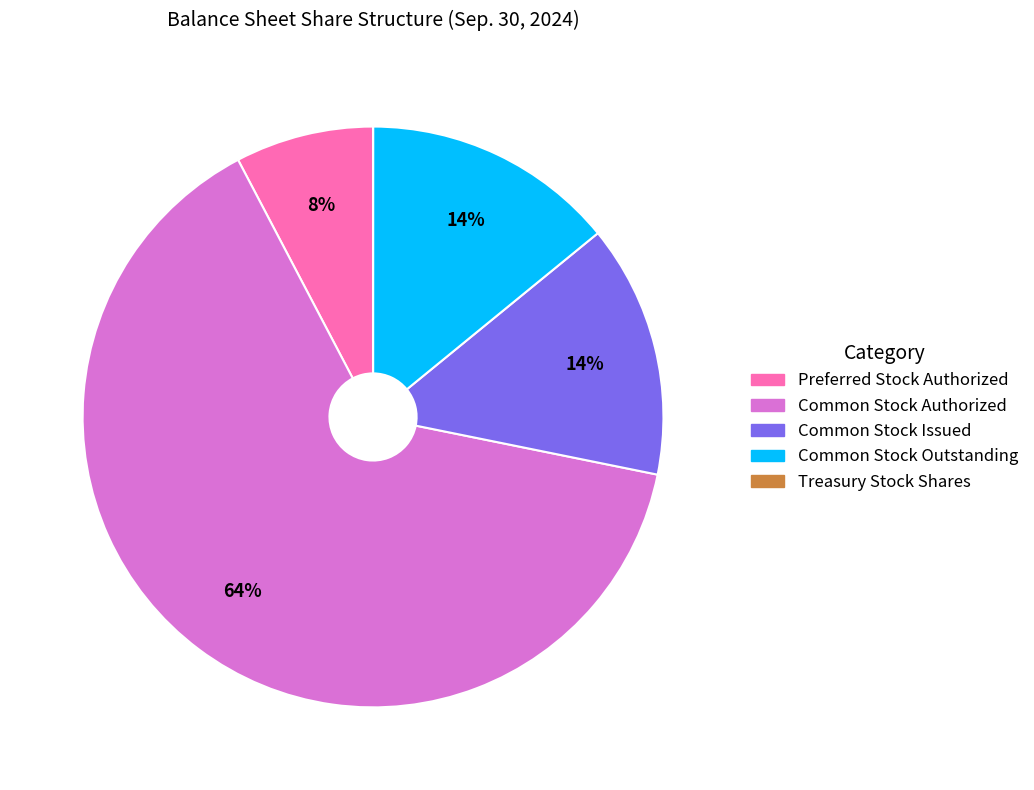

To the nearest percent, what is the combined percentage of Common Stock Outstanding and Common Stock Authorized?

78%